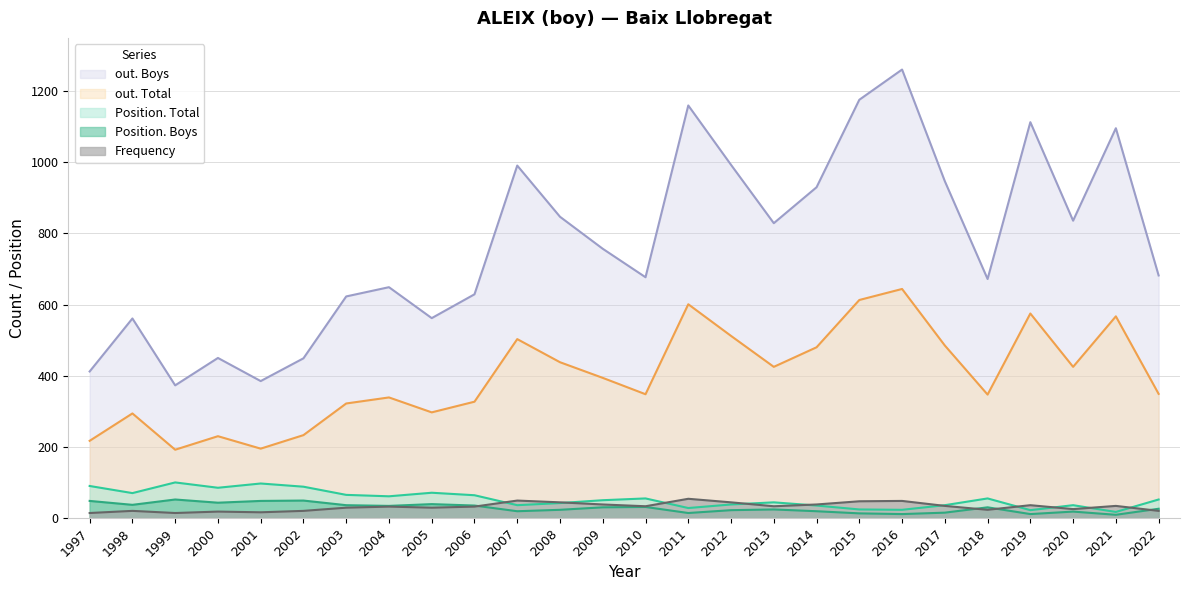

What is the approximate value of Position. Total at 2005, to the nearest 10?

70